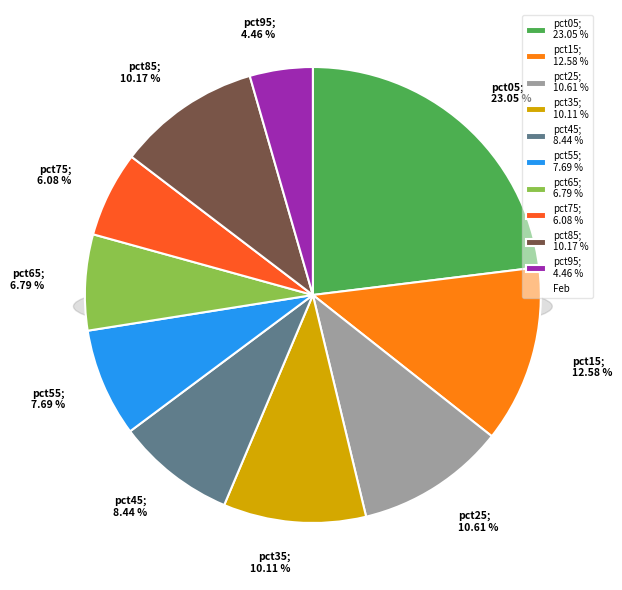

How much of the chart is everything except pct75?

93.9%